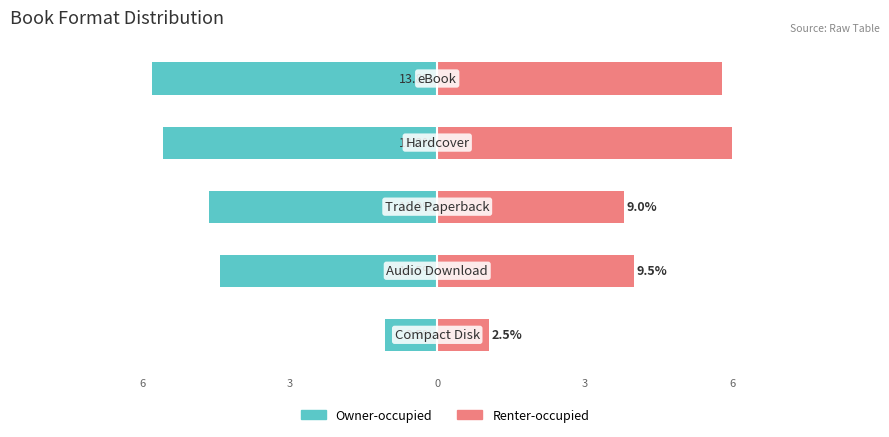

What is the difference between the second highest and minimum values in the Renter-occupied series?

4.5